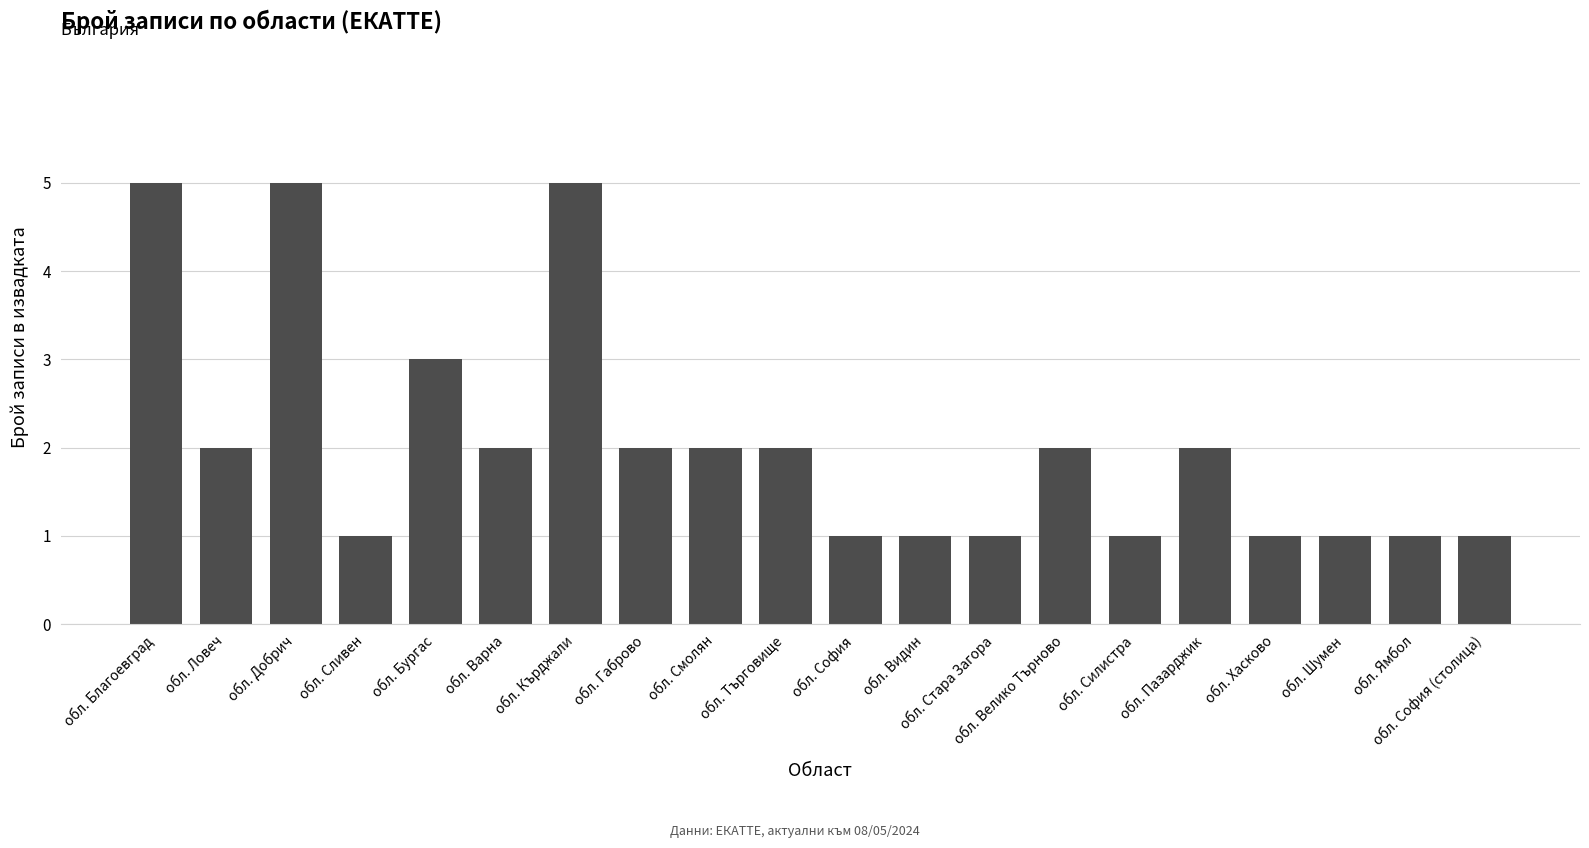

Is it true that the value at обл. Габрово is 1?

False